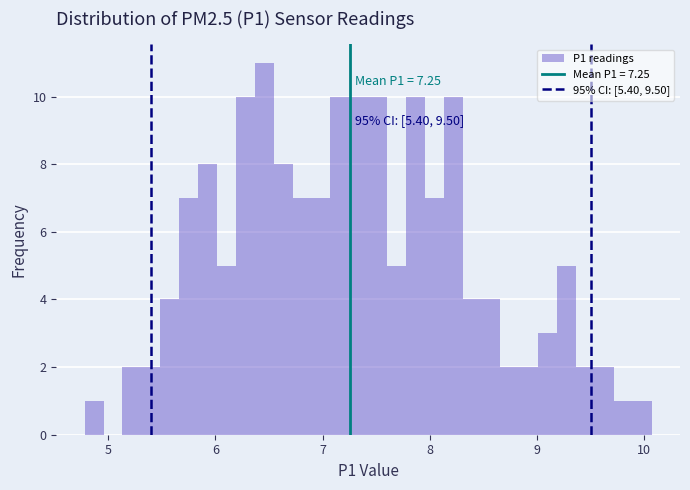

Read against the x-axis, roughly where is the centre of the tallest bar?

6.5